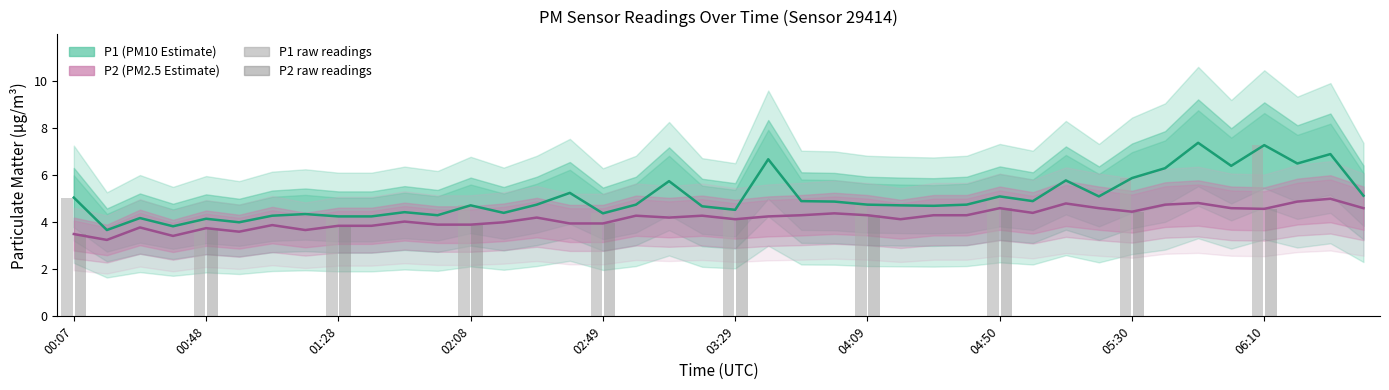

True or false: P1 has a value of 6.4 at 06:00.

True